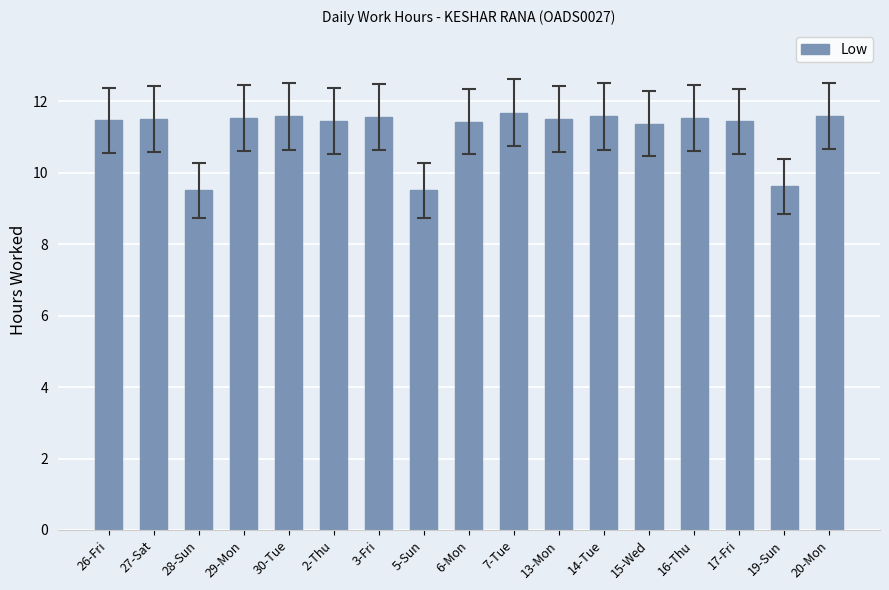

What is the sum of the values at 16-Thu and 28-Sun?

21.0